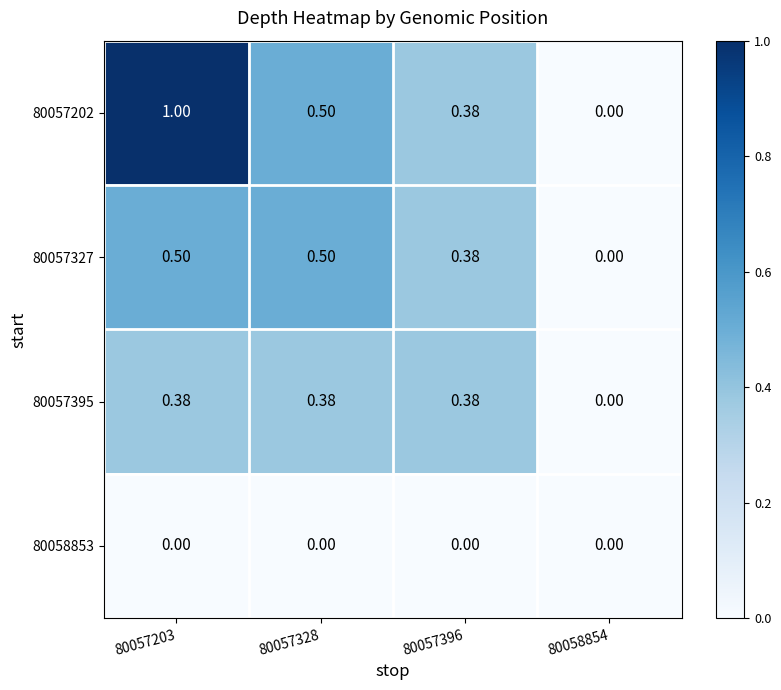

Which label corresponds to the largest value in the chart?

80057203